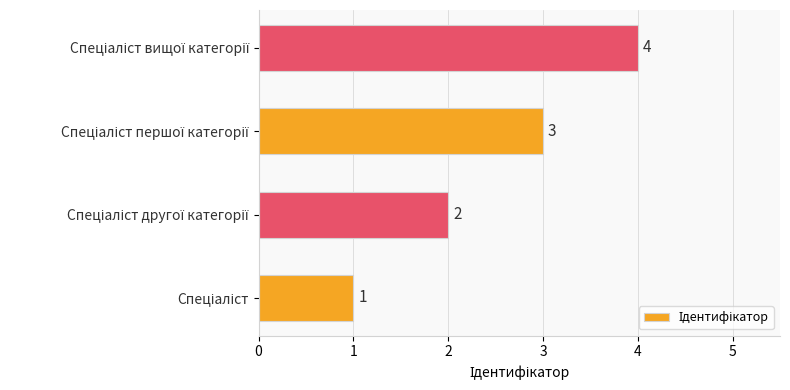

What is the greatest value displayed?

4